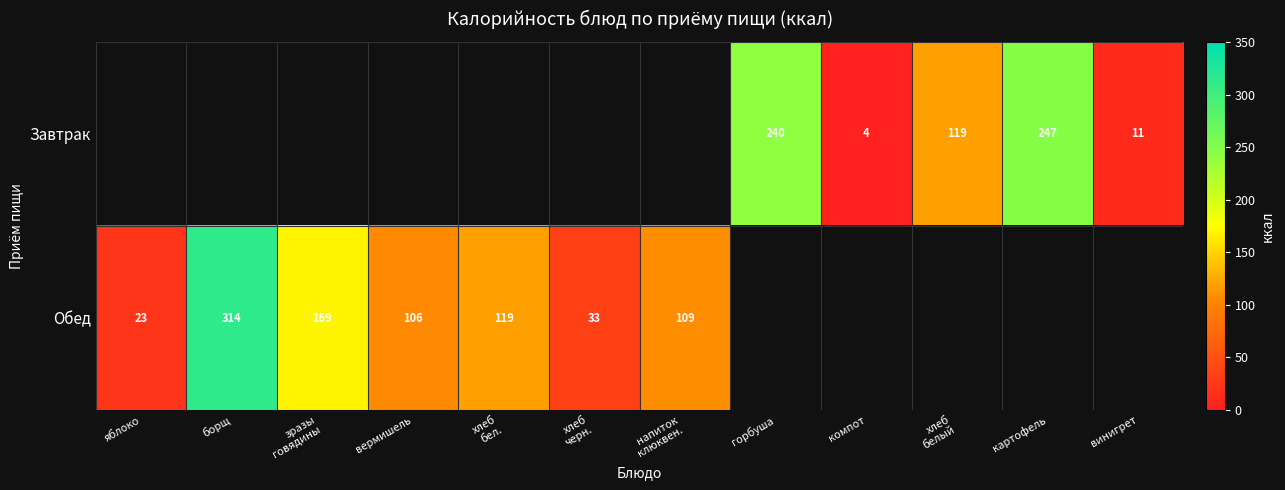

The Завтрак series shows 2 at компот. True or false?

False